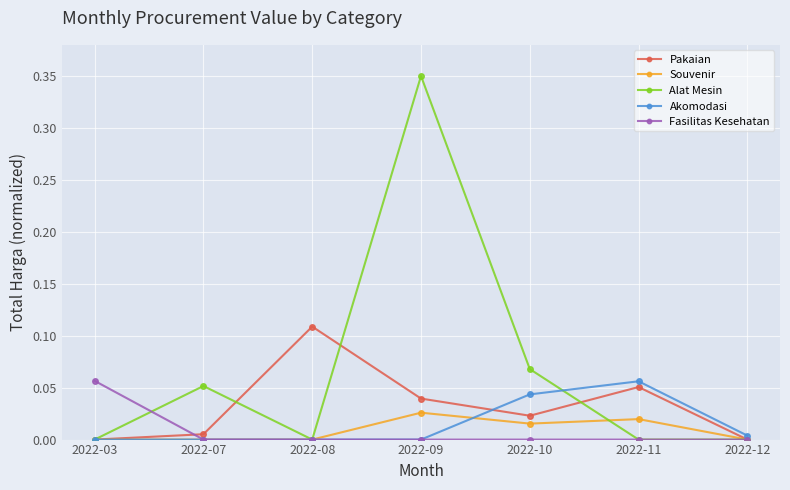

At which category is the sum across all series the highest?

2022-09